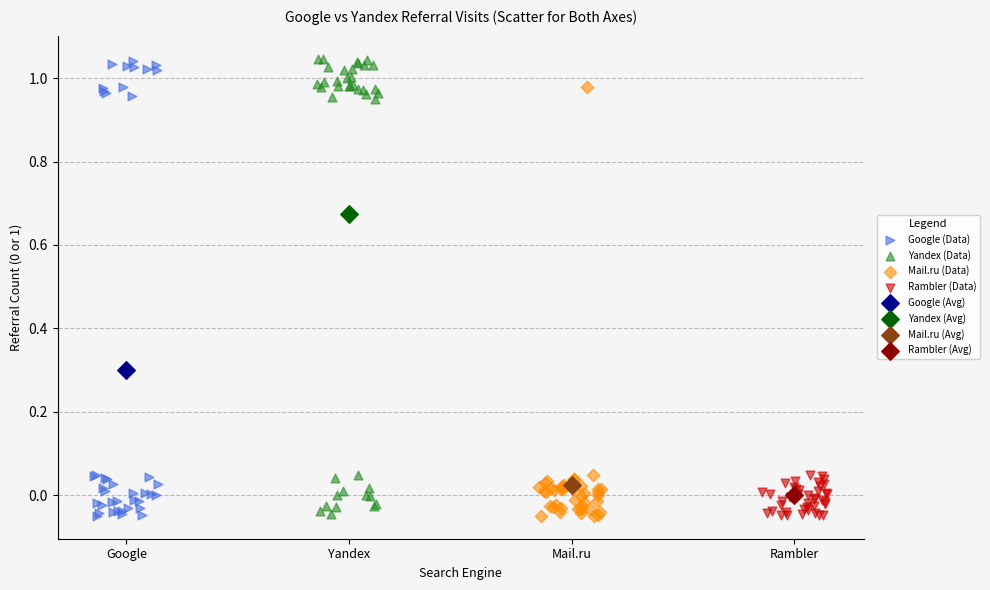

What are all the series names shown in the legend?

Google (Data), Yandex (Data), Mail.ru (Data), Rambler (Data), Google (Avg), Yandex (Avg), Mail.ru (Avg), Rambler (Avg)